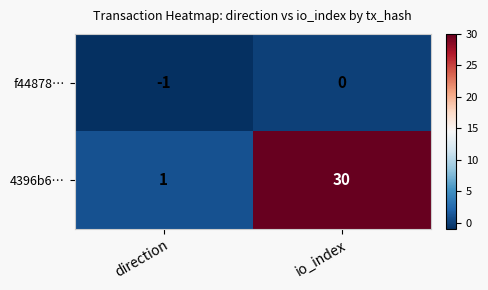

True or false: 4396b6… has a value of 30 at io_index.

True